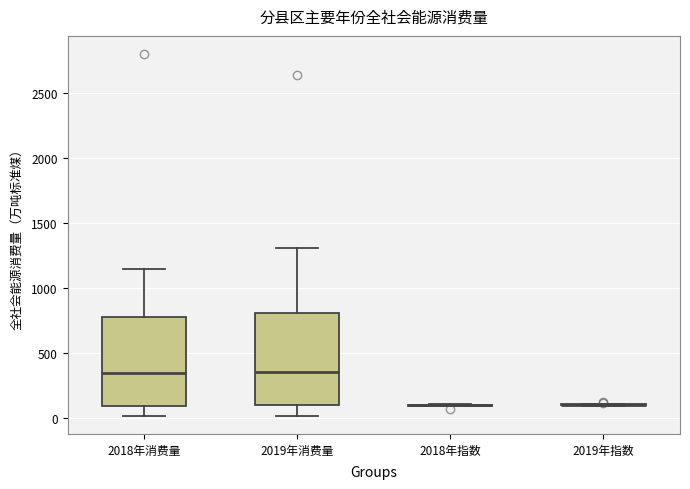

Reading left to right, read every box against the y-axis: the position of its median line, the range the box covers, and the ends of its whiskers. The values are not printed on the chart, so give them approximately, as read against the axis.

2018年消费量: median 350, box 100 to 800, whiskers 0 to 1150
2019年消费量: median 350, box 100 to 800, whiskers 0 to 1300
2018年指数: box collapsed to a line at 100, whiskers 100 to 100
2019年指数: box collapsed to a line at 100, whiskers 100 to 100